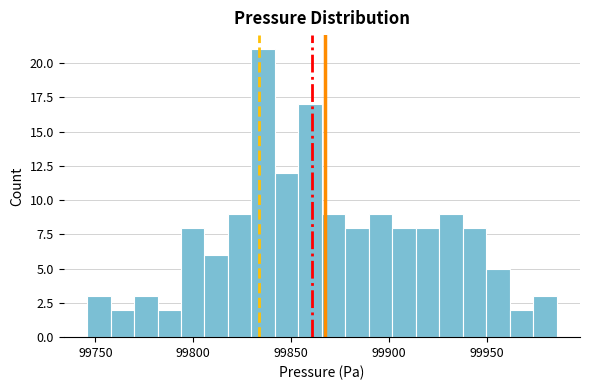

Around what value on the x-axis is the tallest bar? Give the approximate position of its centre, as read against the axis.

99835